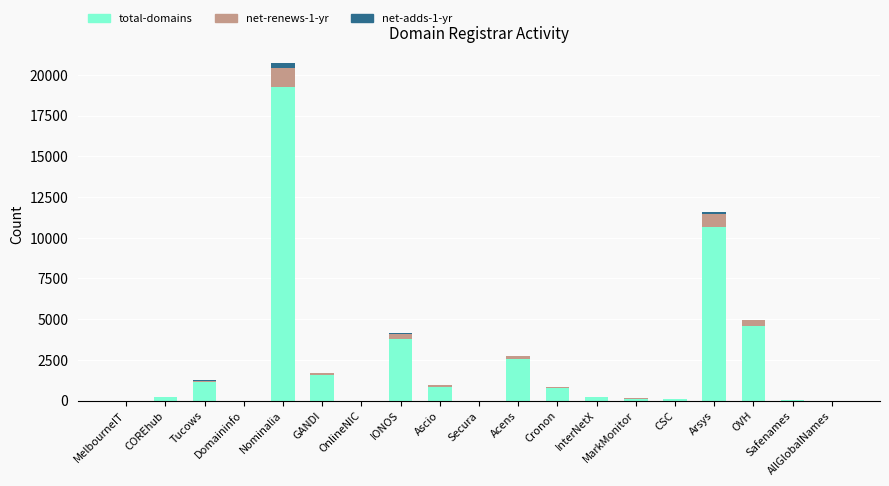

What is the highest value of the total-domains series?

19277